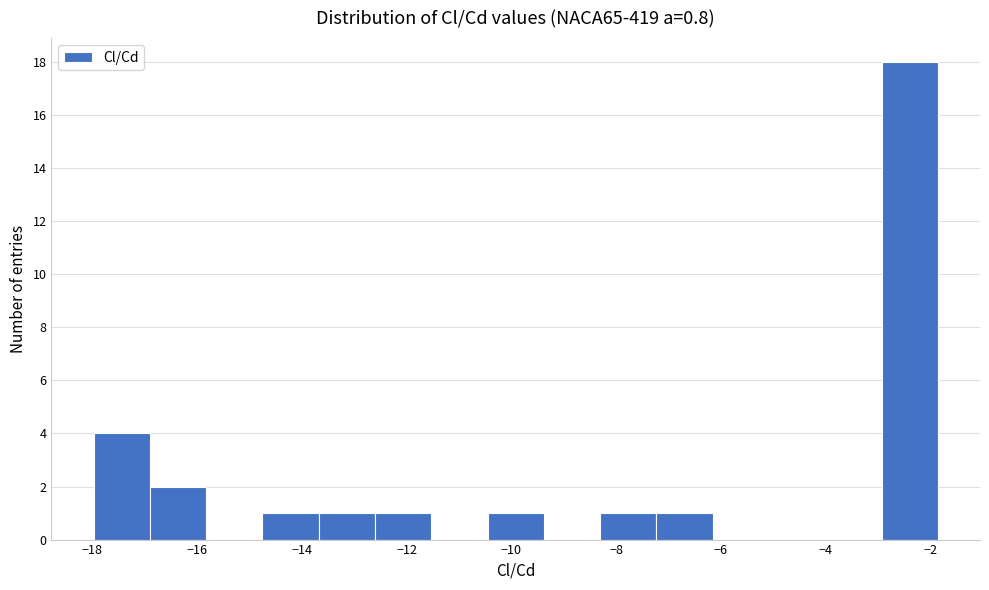

How tall is the bar that spans -12.6 to -11.6 on the x-axis? Neither the bar edges nor the heights are printed on the chart, so give them approximately, as read against the axes.

1